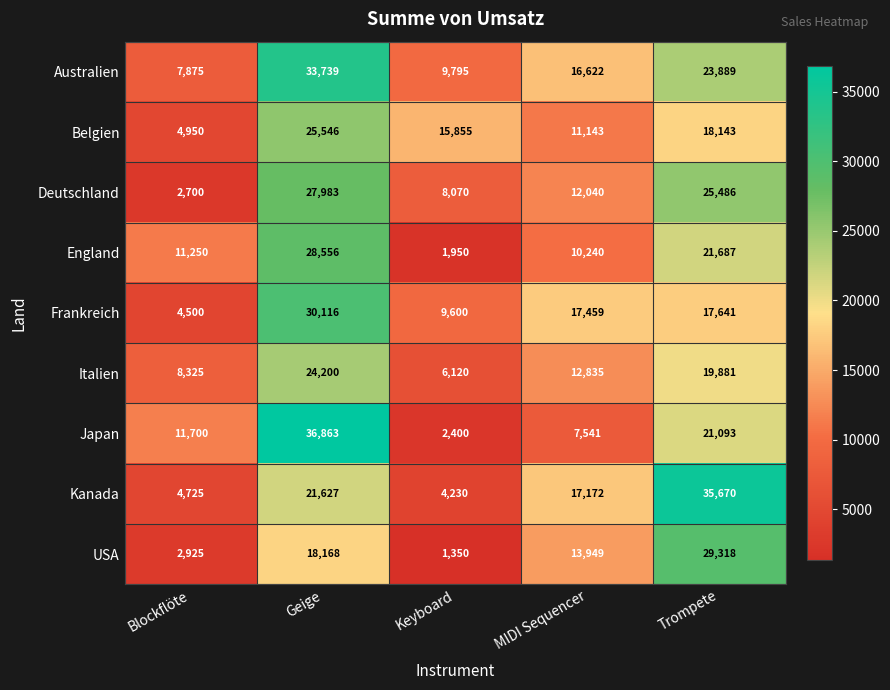

How many series are shown in this chart?

9